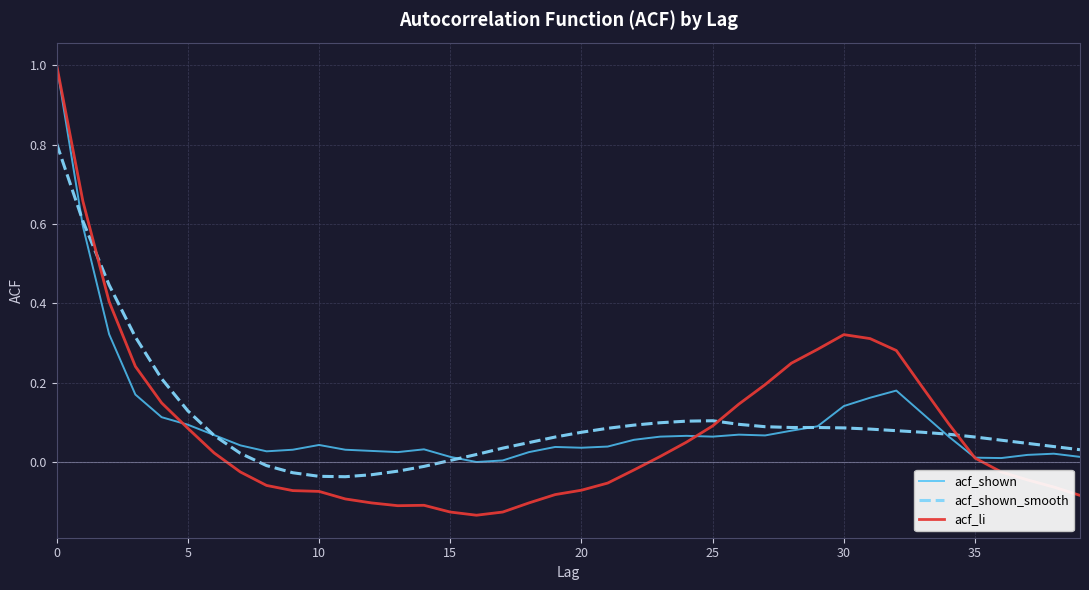

Which series has the largest range (max minus min)?

acf_li